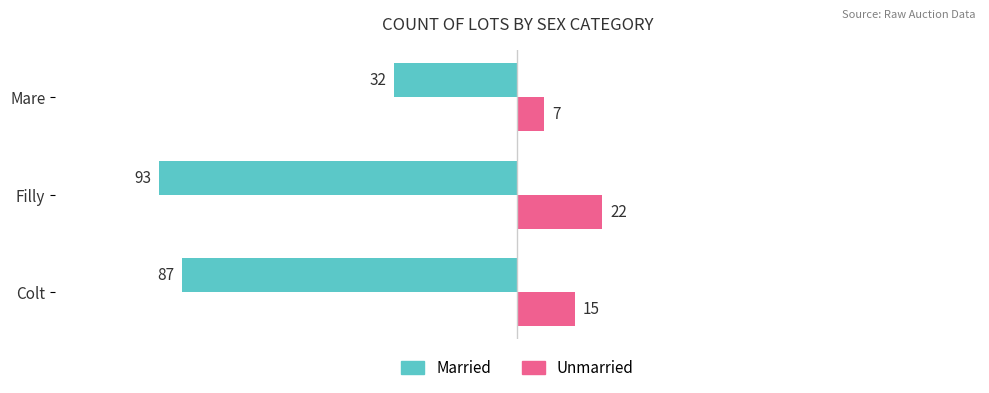

At which category does the chart reach its peak across all series?

Filly